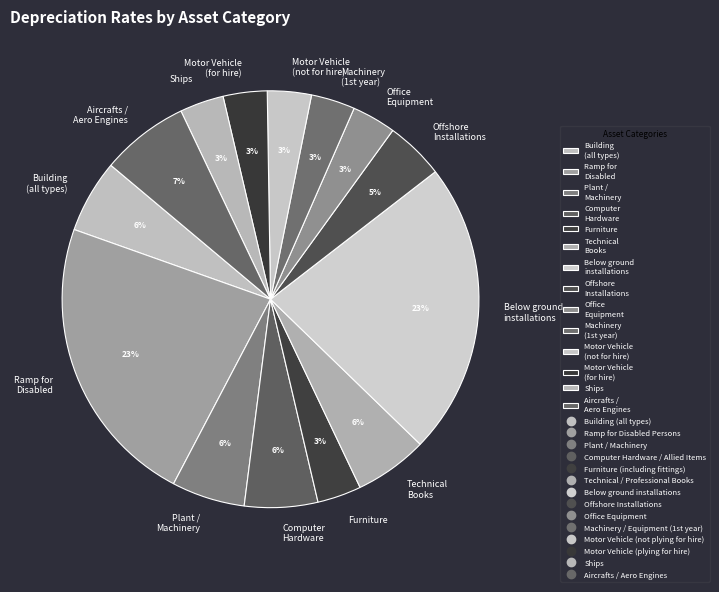

To the nearest percent, what portion does Office Equipment represent?

3%